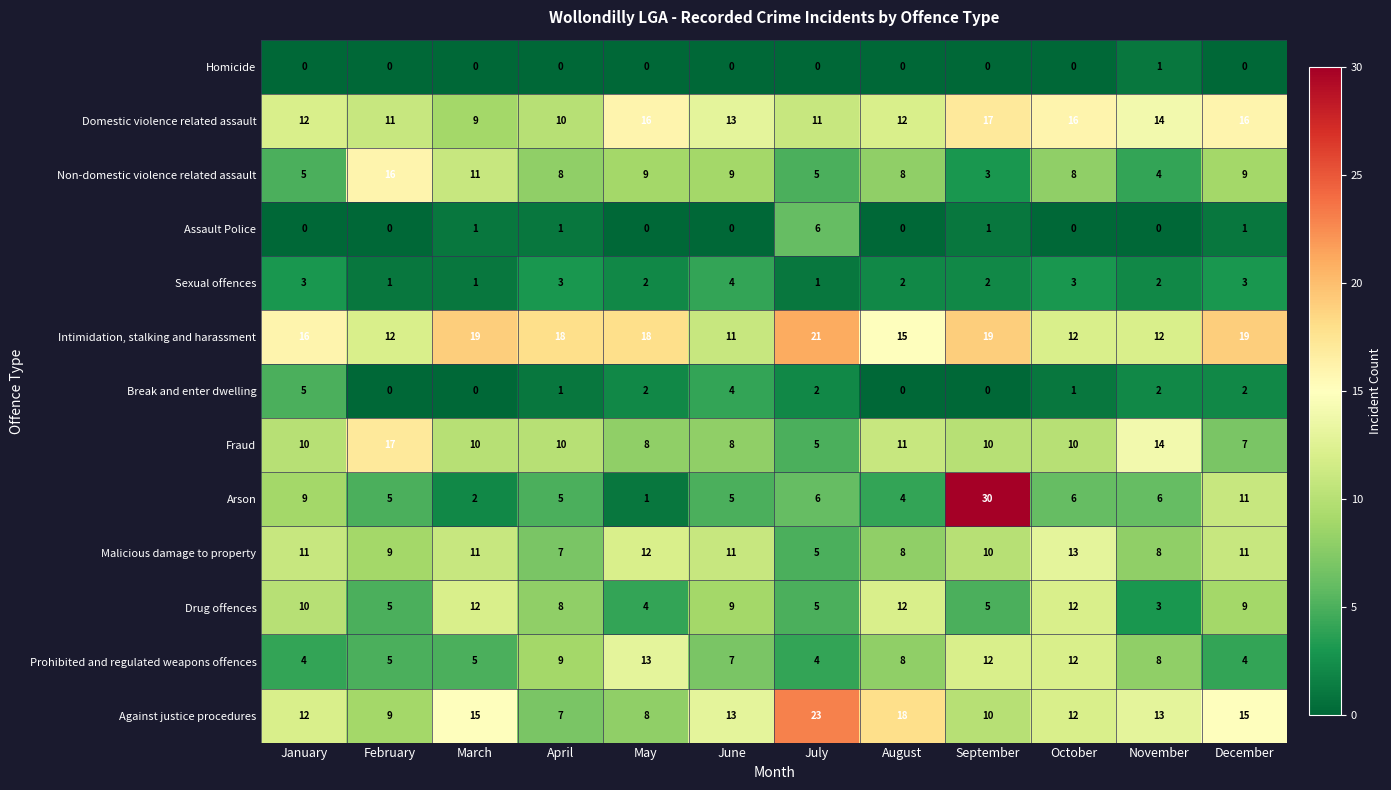

Is the value of Malicious damage to property at December greater than the value of Intimidation, stalking and harassment at October?

No